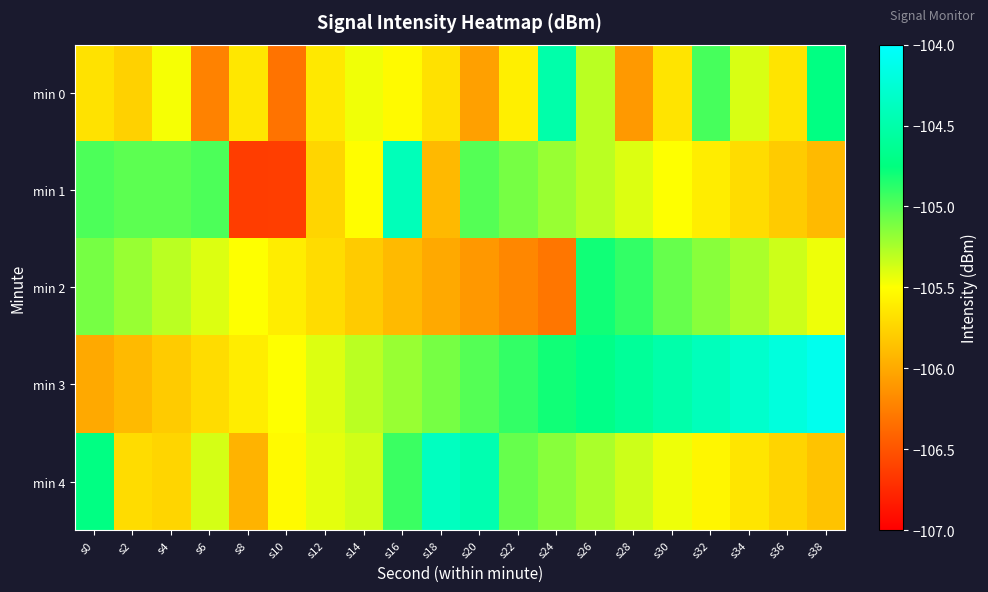

Reading left to right, extract all data points from this chart.

min 0: s0=-105.7	s2=-105.8	s4=-105.5	s6=-106.2	s8=-105.6	s10=-106.3	s12=-105.6	s14=-105.5	s16=-105.5	s18=-105.7	s20=-106.1	s22=-105.6	s24=-104.5	s26=-105.3	s28=-106.1	s30=-105.7	s32=-105.0	s34=-105.4	s36=-105.7	s38=-104.7
min 1: s0=-105.0	s2=-105.0	s4=-105.0	s6=-105.0	s8=-106.6	s10=-106.6	s12=-105.7	s14=-105.5	s16=-104.4	s18=-105.9	s20=-105.0	s22=-105.1	s24=-105.2	s26=-105.3	s28=-105.4	s30=-105.5	s32=-105.6	s34=-105.7	s36=-105.8	s38=-105.9
min 2: s0=-105.1	s2=-105.2	s4=-105.3	s6=-105.4	s8=-105.5	s10=-105.6	s12=-105.7	s14=-105.8	s16=-105.9	s18=-106.0	s20=-106.1	s22=-106.2	s24=-106.3	s26=-104.8	s28=-104.9	s30=-105.0	s32=-105.2	s34=-105.2	s36=-105.3	s38=-105.5
min 3: s0=-106.0	s2=-105.9	s4=-105.8	s6=-105.7	s8=-105.6	s10=-105.5	s12=-105.4	s14=-105.3	s16=-105.2	s18=-105.1	s20=-105.0	s22=-104.9	s24=-104.8	s26=-104.7	s28=-104.6	s30=-104.5	s32=-104.4	s34=-104.3	s36=-104.2	s38=-104.1
min 4: s0=-104.7	s2=-105.7	s4=-105.7	s6=-105.4	s8=-105.9	s10=-105.5	s12=-105.4	s14=-105.4	s16=-104.9	s18=-104.4	s20=-104.5	s22=-105.0	s24=-105.2	s26=-105.2	s28=-105.3	s30=-105.5	s32=-105.5	s34=-105.7	s36=-105.8	s38=-105.8